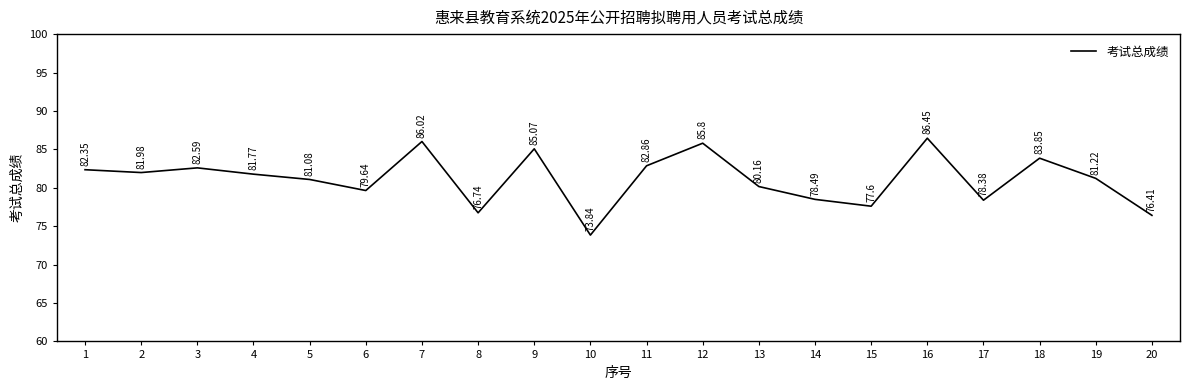

What is the change in value from 5 to 6?

-1.4